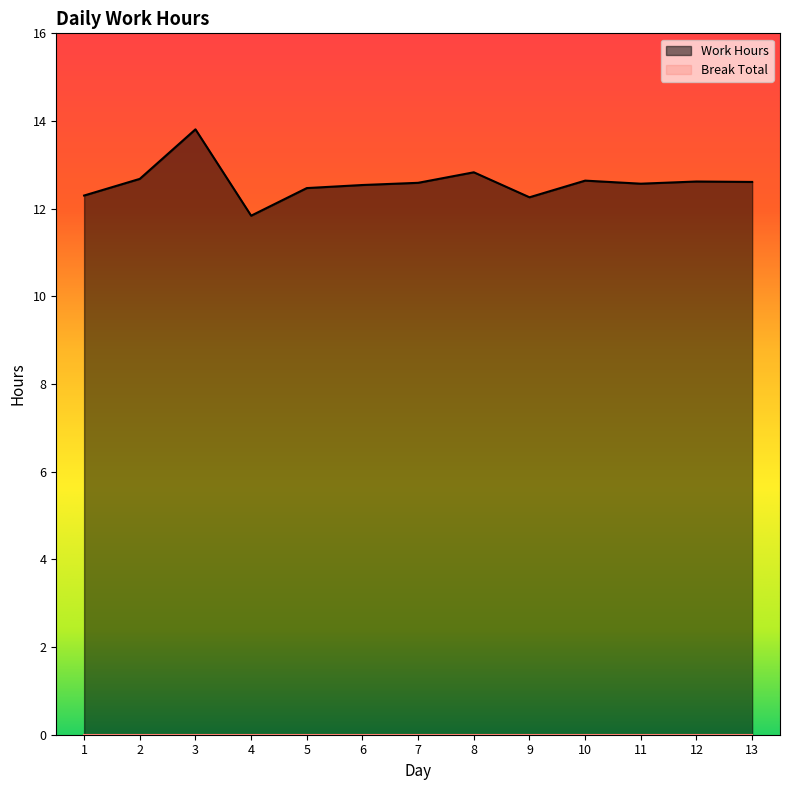

Where does the data first go above 12?

1